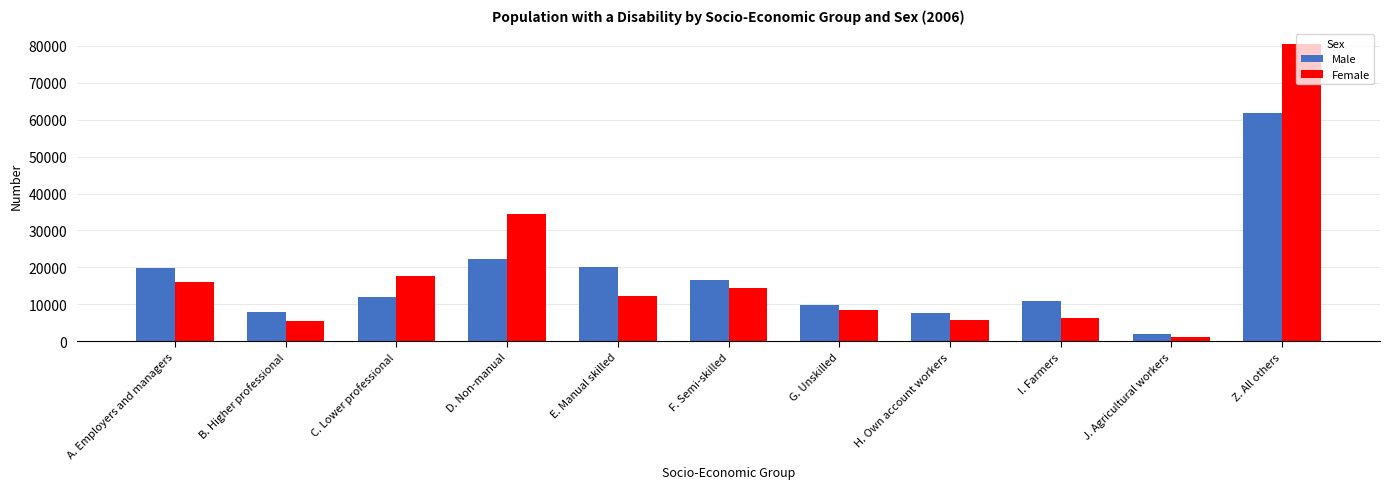

Count the number of categories in the chart.

11